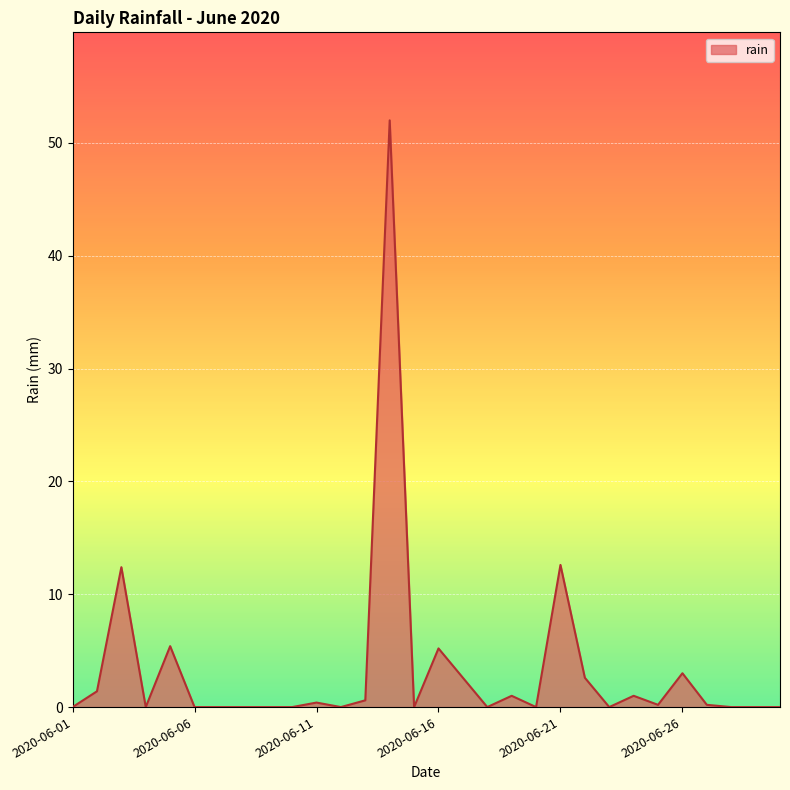

What is the difference between the maximum and minimum values?

52.0